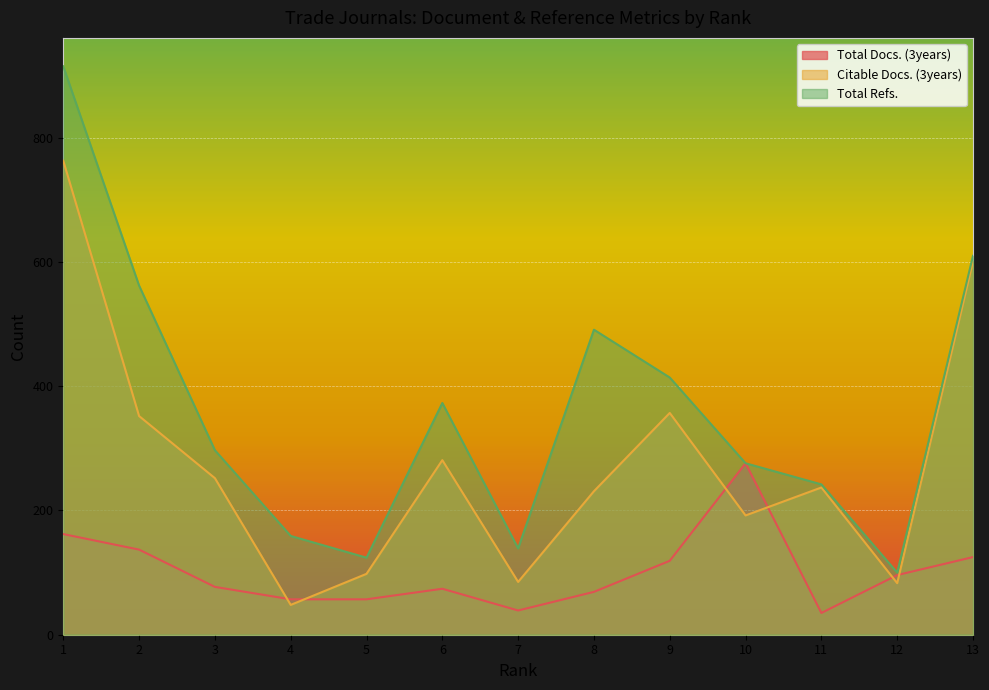

Does the chart display data point markers on the line(s)?

No